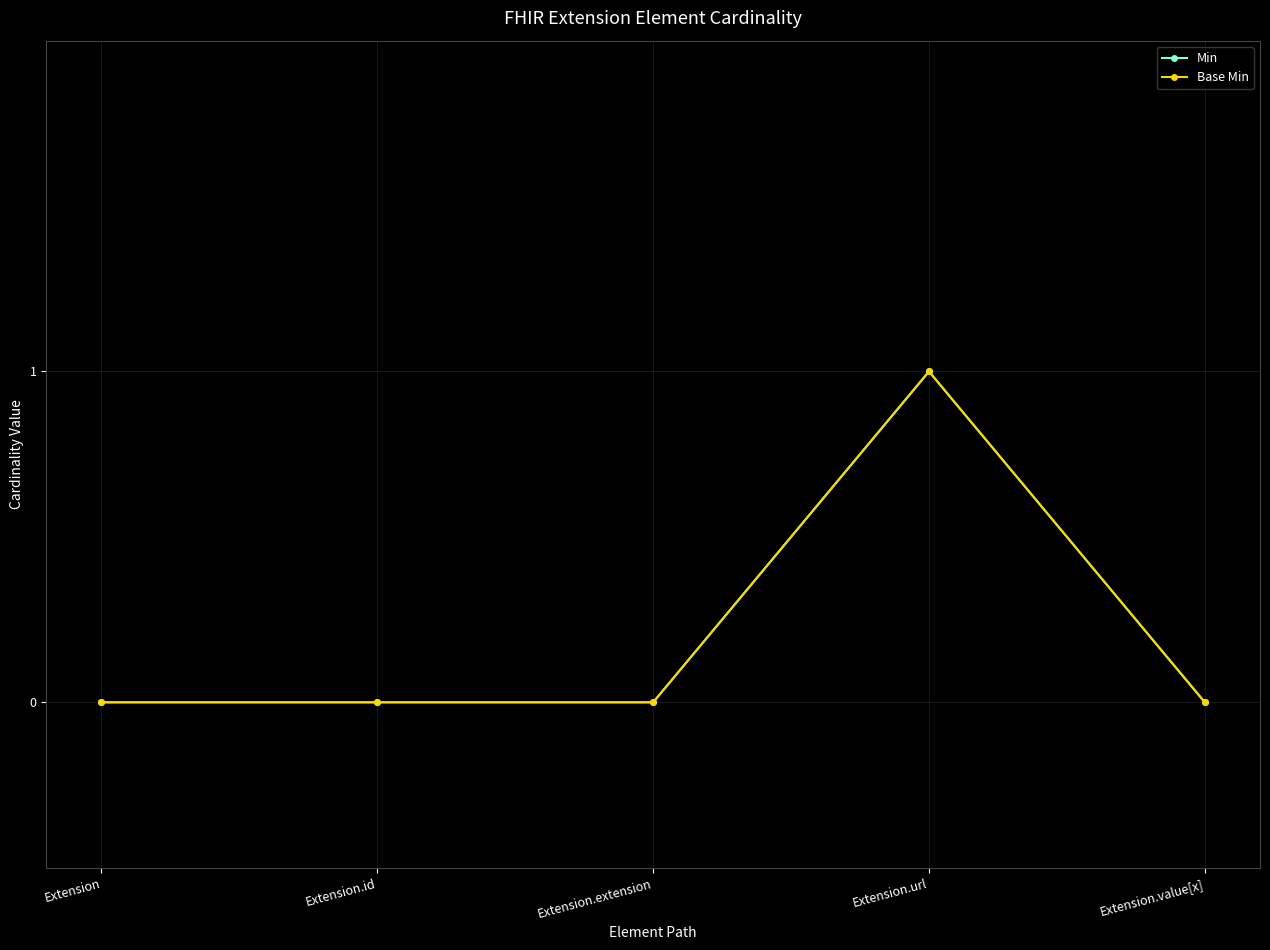

True or false: Min has a value of 0 at Extension.

True